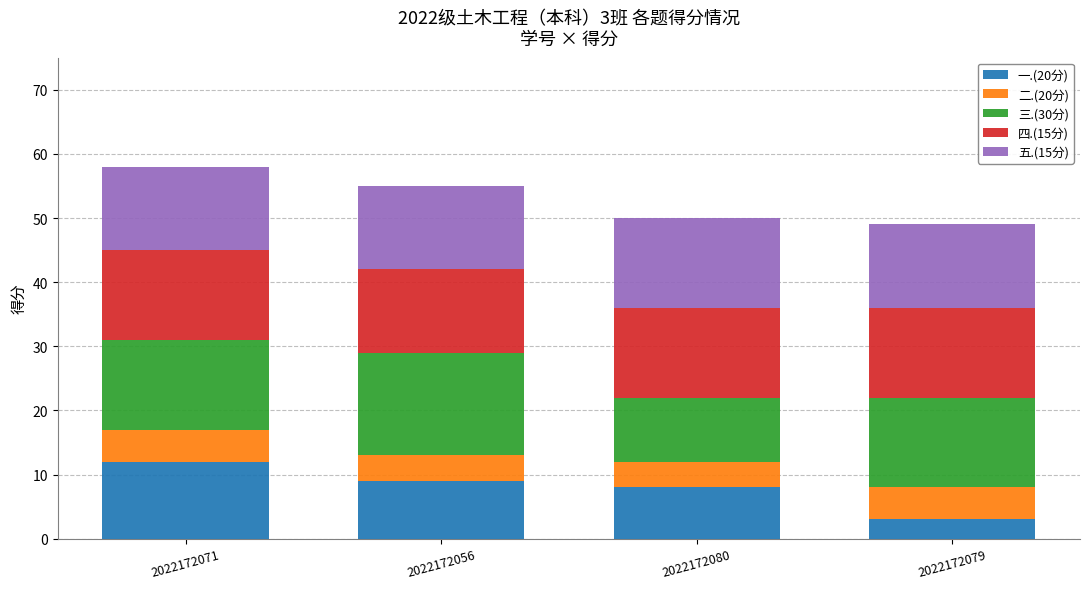

True or false: 一.(20分) has a value of 3 at 2022172080.

False